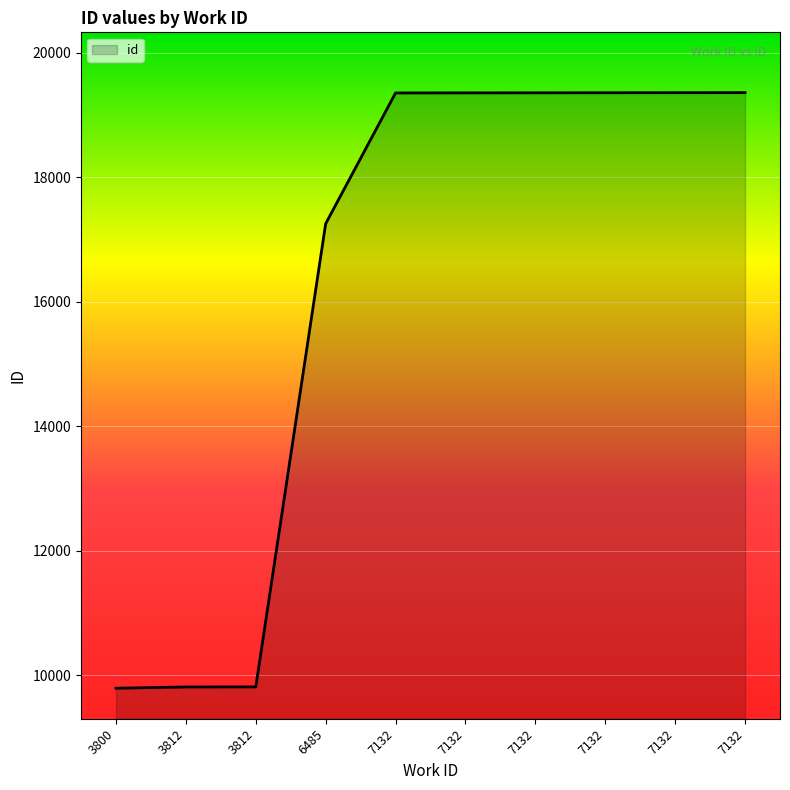

How many values are below 19352?

5